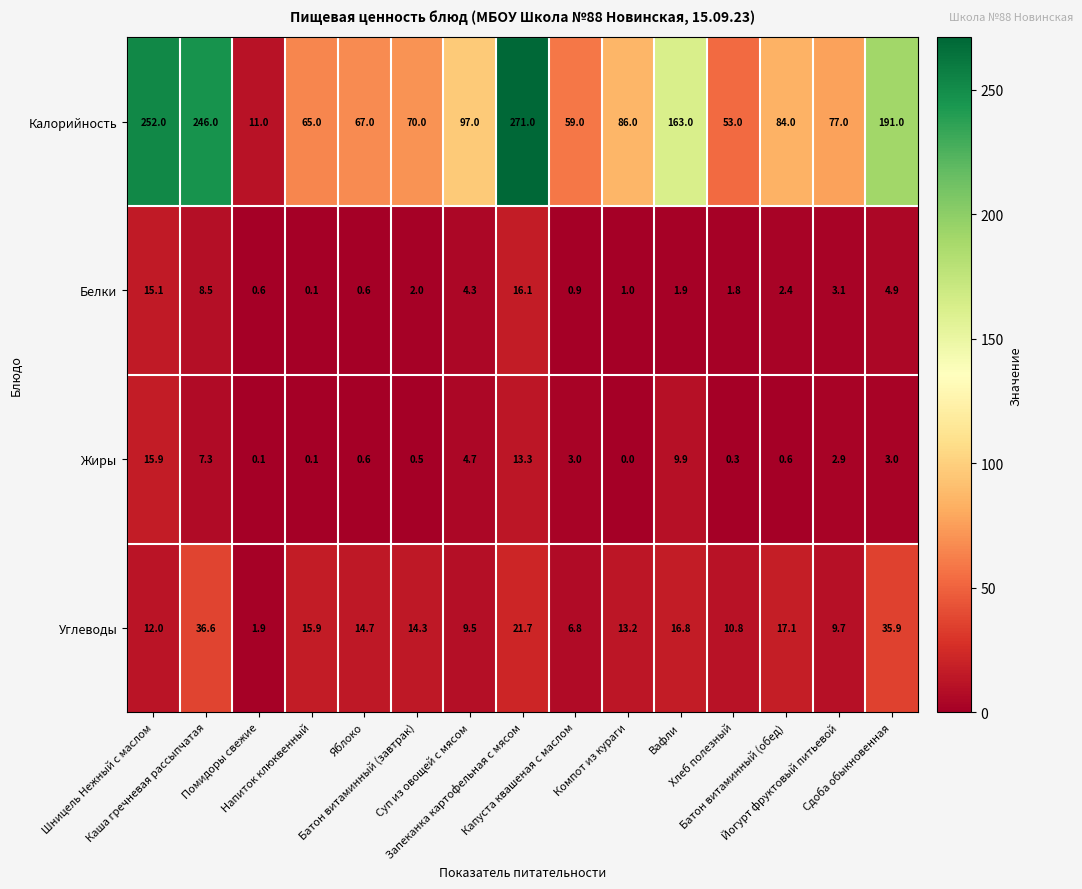

What is the maximum value shown in the chart?

271.0